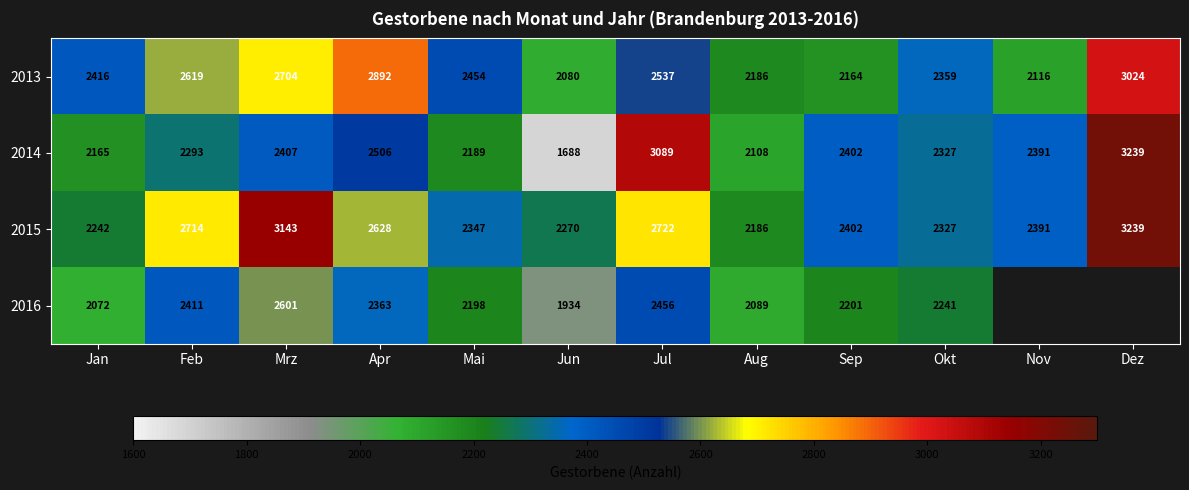

What is the total value across all series at Jul?

10804